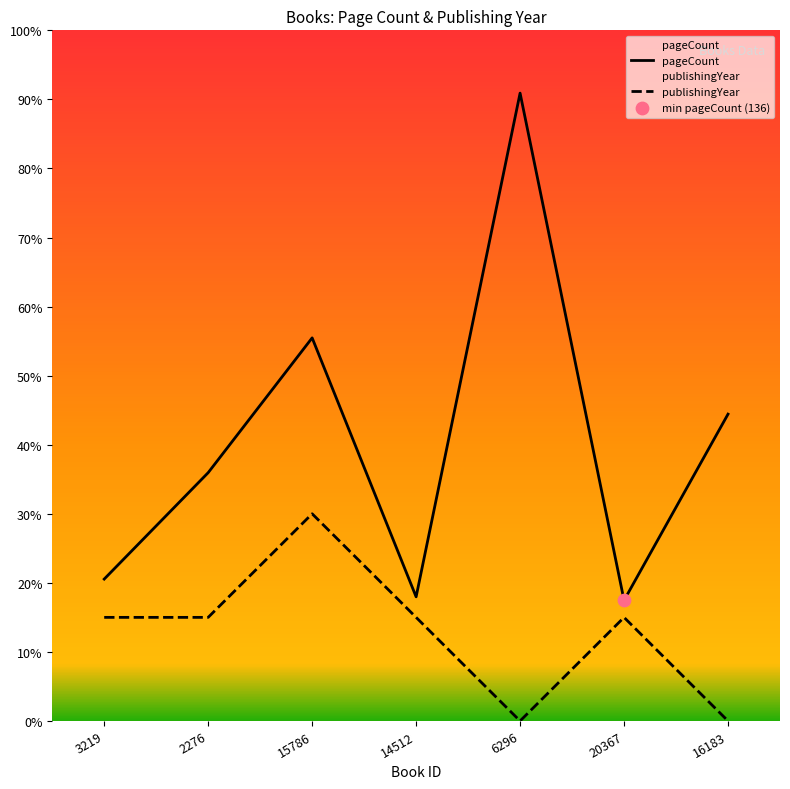

Which series reaches the maximum Y coordinate?

pageCount